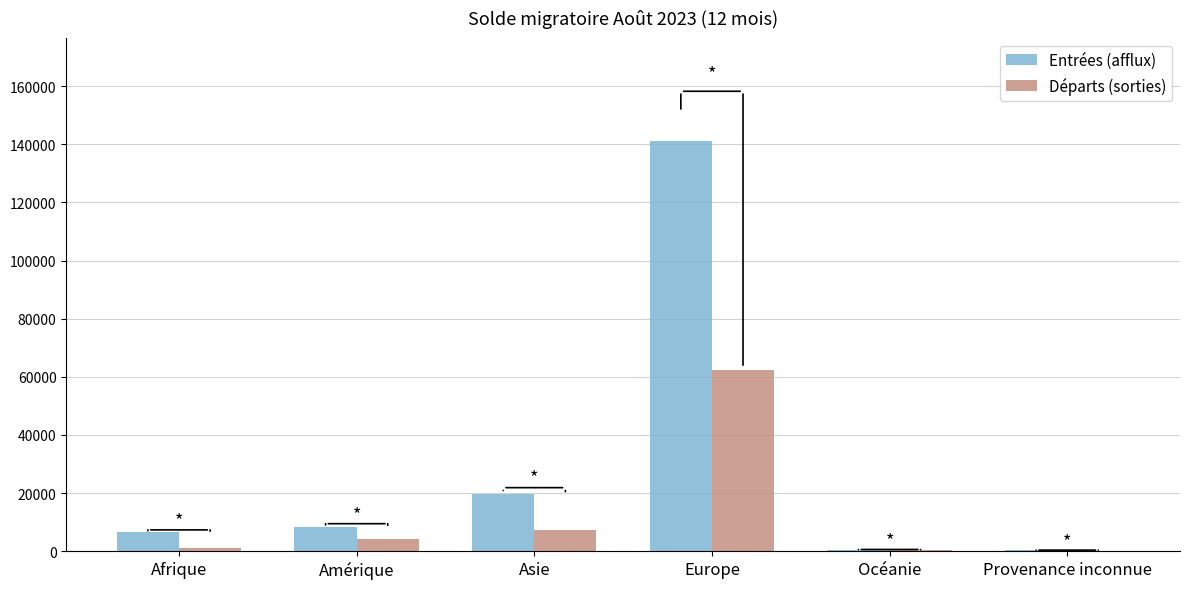

At which category is the sum across all series the highest?

Europe